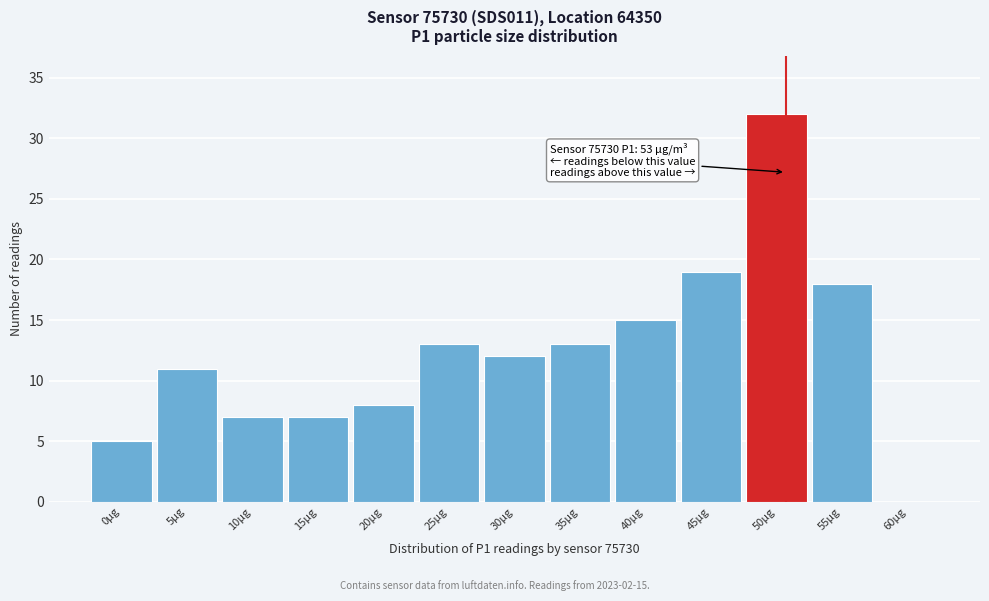

Reading right to left, extract all data points from this chart.

60µg=0	55µg=18	50µg=32	45µg=19	40µg=15	35µg=13	30µg=12	25µg=13	20µg=8	15µg=7	10µg=7	5µg=11	0µg=5